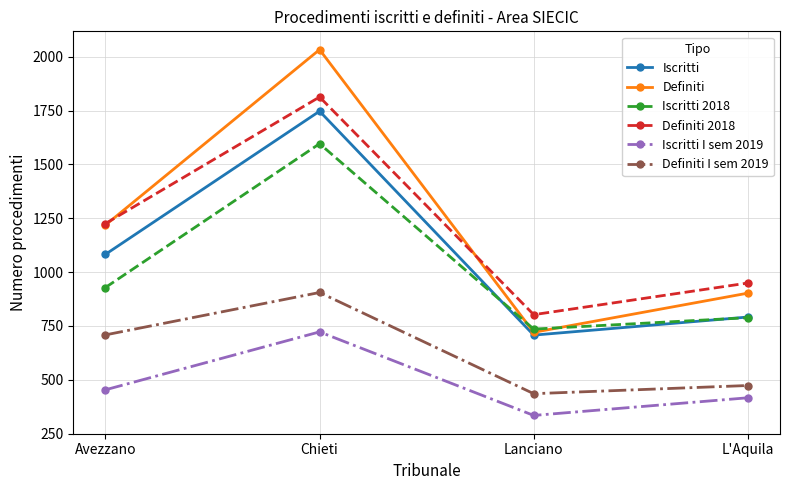

What is the difference between the highest and lowest values at Avezzano?

772